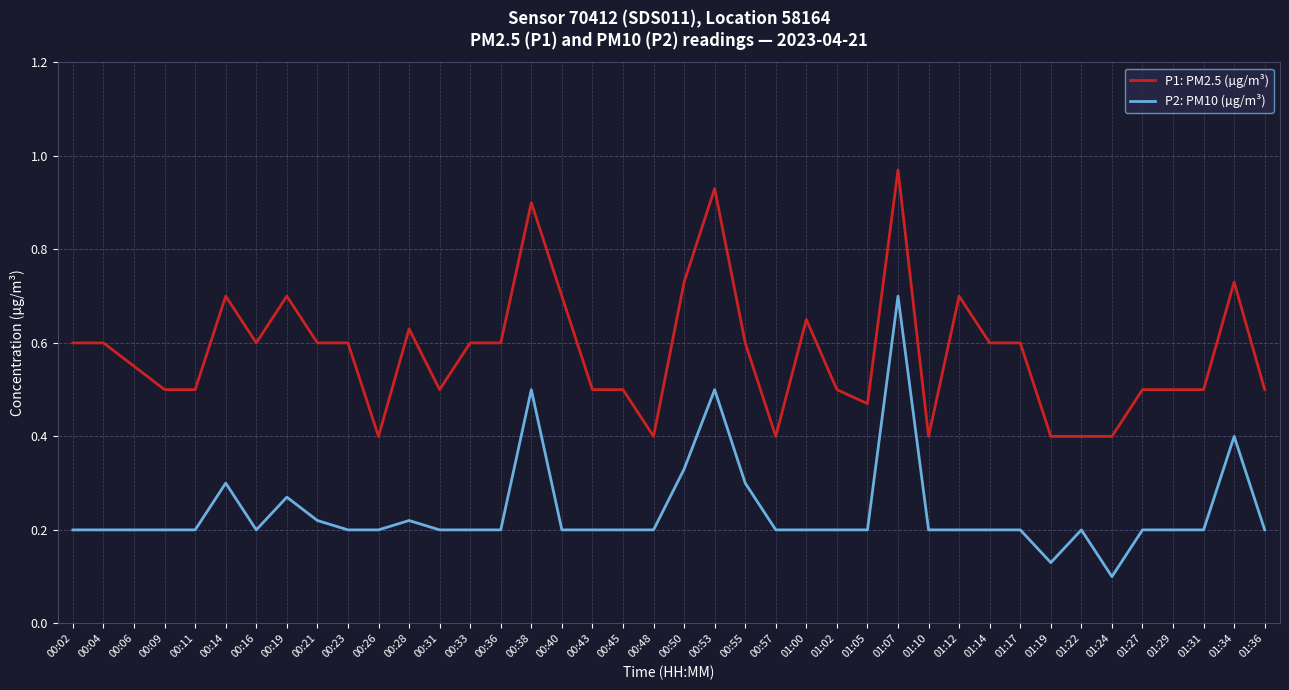

Where is P2: PM10 (µg/m³) nearest to the value 0?

01:24